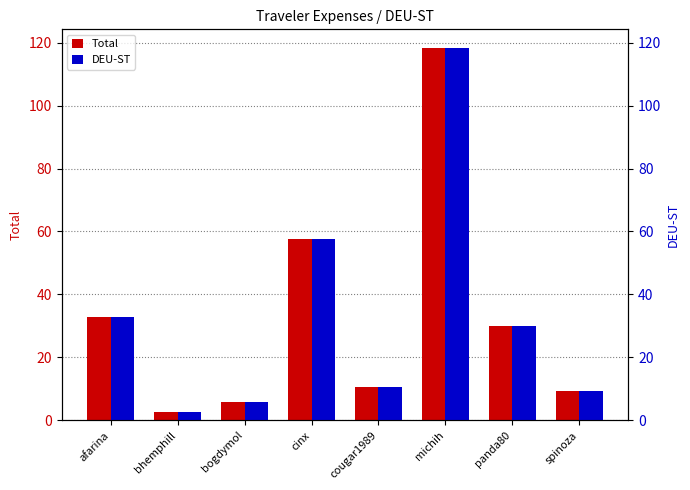

How many bars are there in each group?

2